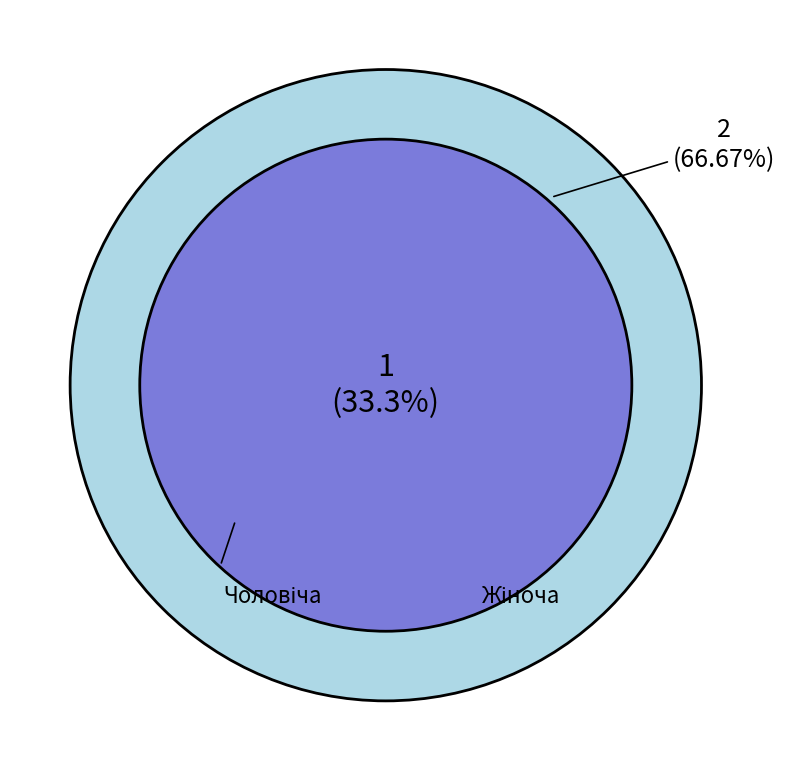

To the nearest percent, what portion does Жіноча represent?

67%